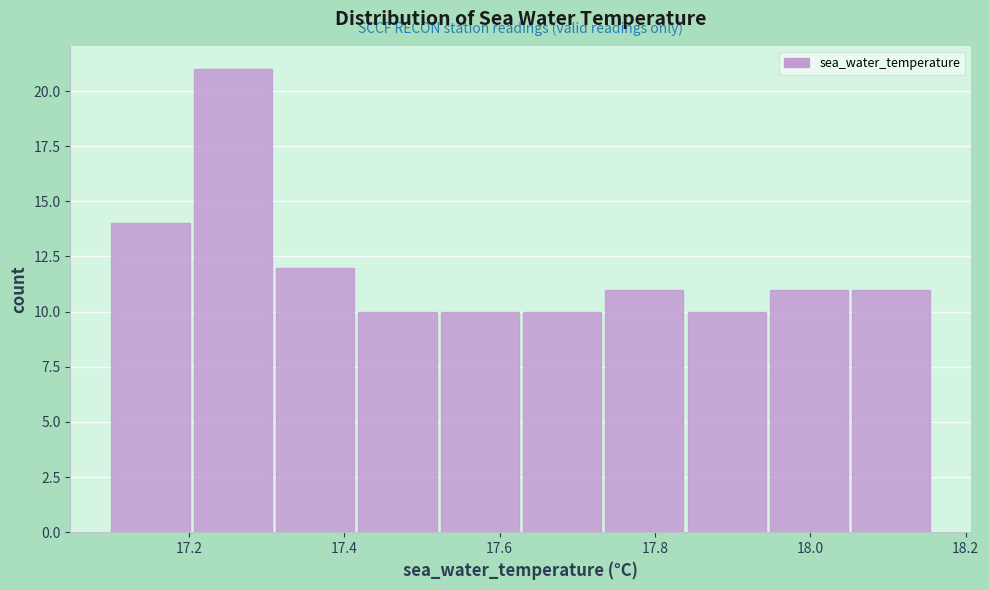

Reading left to right, transcribe this chart: for each bar, give the range it covers on the x-axis and its height. Neither the bar edges nor the heights are printed on the chart, so give them approximately, as read against the axes.

17.100 to 17.206: 14
17.206 to 17.312: 21
17.312 to 17.418: 12
17.418 to 17.524: 10
17.524 to 17.630: 10
17.630 to 17.736: 10
17.736 to 17.842: 11
17.842 to 17.948: 10
17.948 to 18.054: 11
18.054 to 18.160: 11